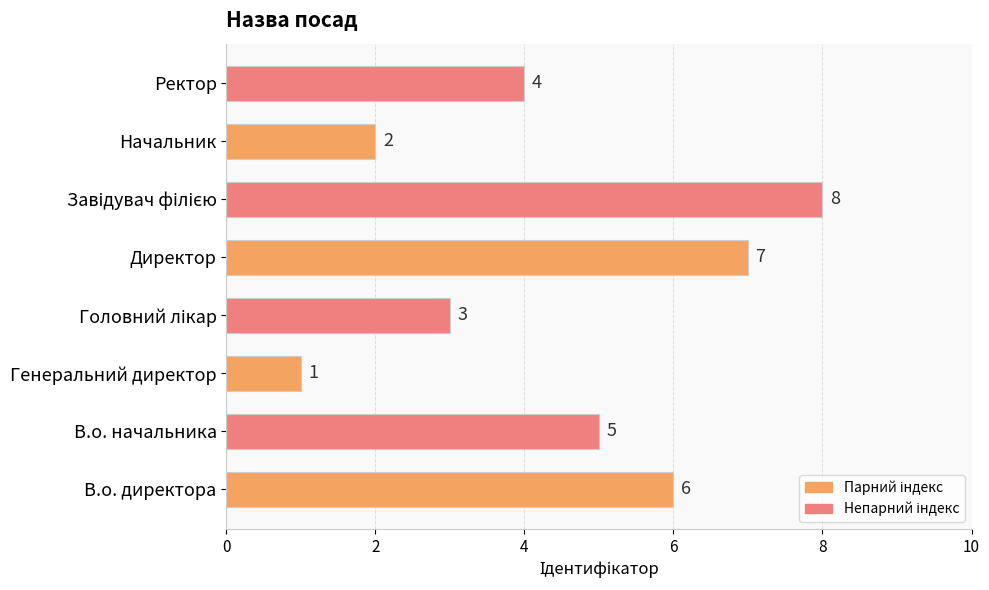

Which label corresponds to the smallest value in the chart?

Генеральний директор